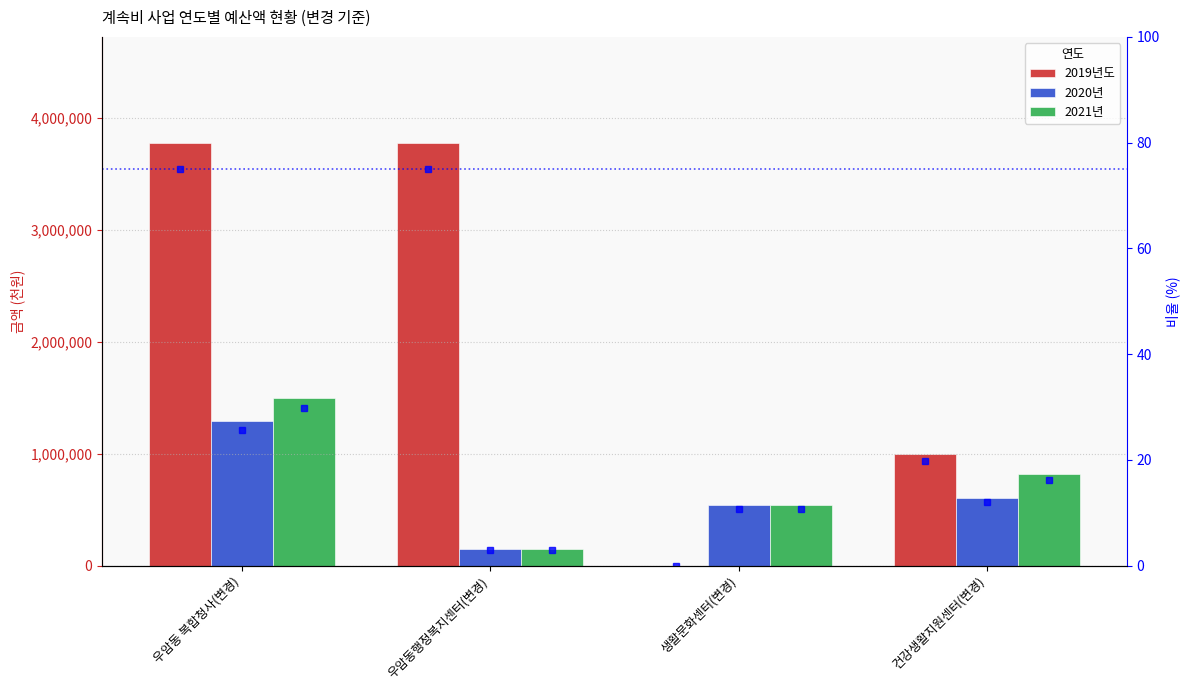

Reading left to right, extract all data points from this chart.

2019년도: 우암동 복합청사(변경)=3776060	우암동행정복지센터(변경)=3776060	생활문화센터(변경)=0	건강생활지원센터(변경)=1000000
2020년: 우암동 복합청사(변경)=1286738	우암동행정복지센터(변경)=144238	생활문화센터(변경)=540000	건강생활지원센터(변경)=602500
2021년: 우암동 복합청사(변경)=1498601	우암동행정복지센터(변경)=144237	생활문화센터(변경)=540027	건강생활지원센터(변경)=814337